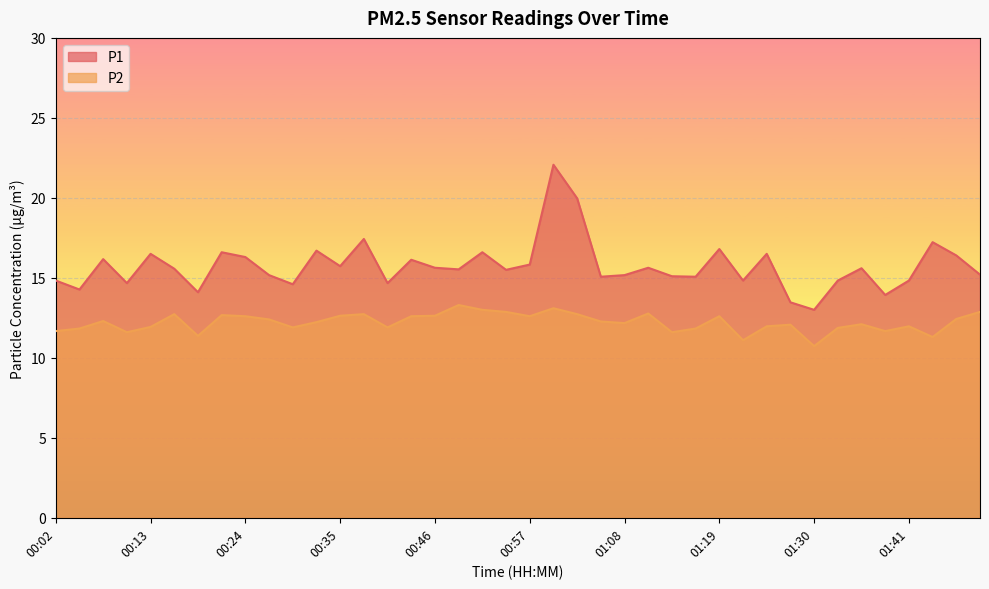

True or false: P1 and P2 cross at least once.

False